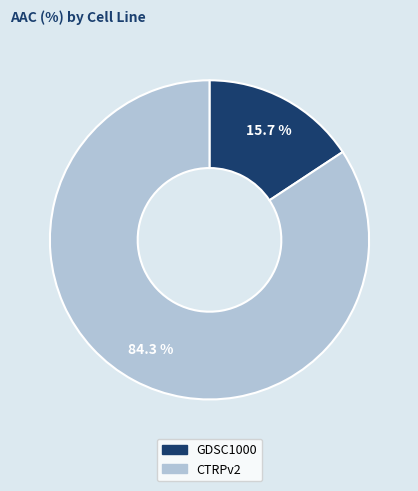

True or false: GDSC1000 accounts for 22% of the total.

False